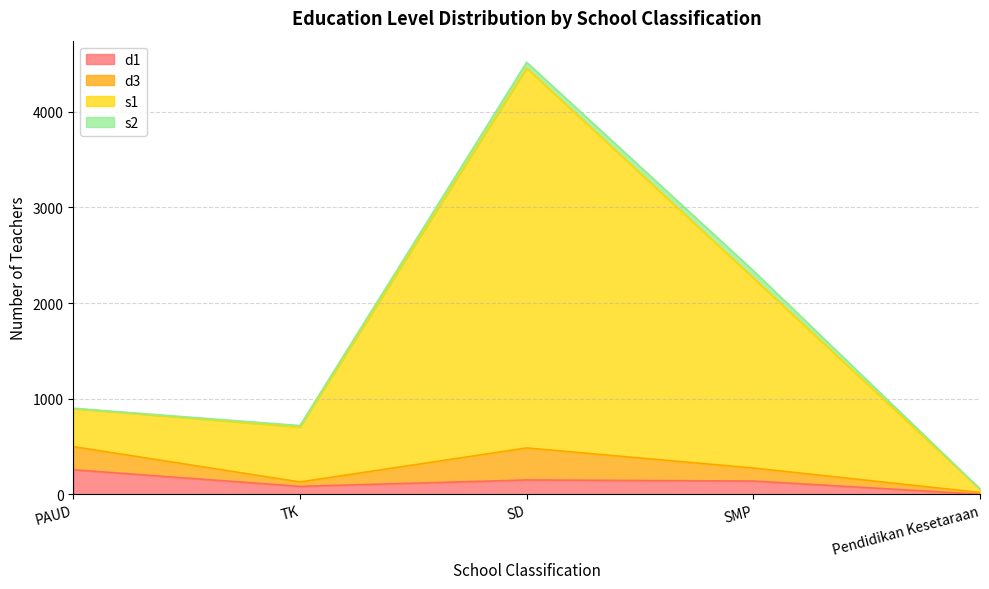

Is it true that d1 equals 138 at SMP?

True